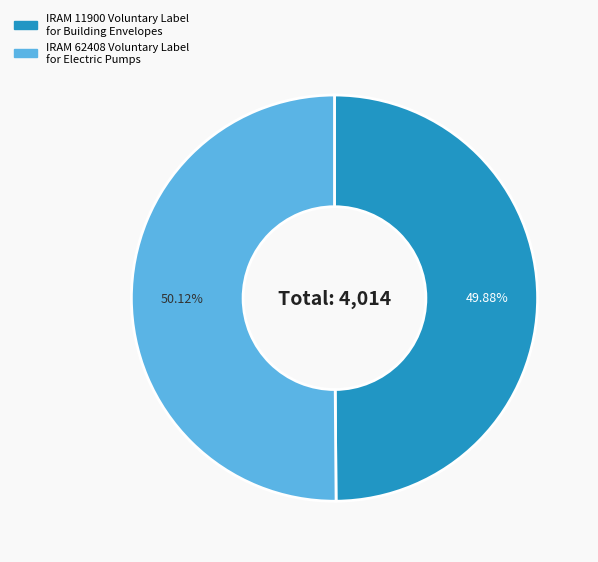

To the nearest percent, what is the combined percentage of IRAM 62408 Voluntary Label for Electric Pumps and IRAM 11900 Voluntary Label for Building Envelopes?

100%